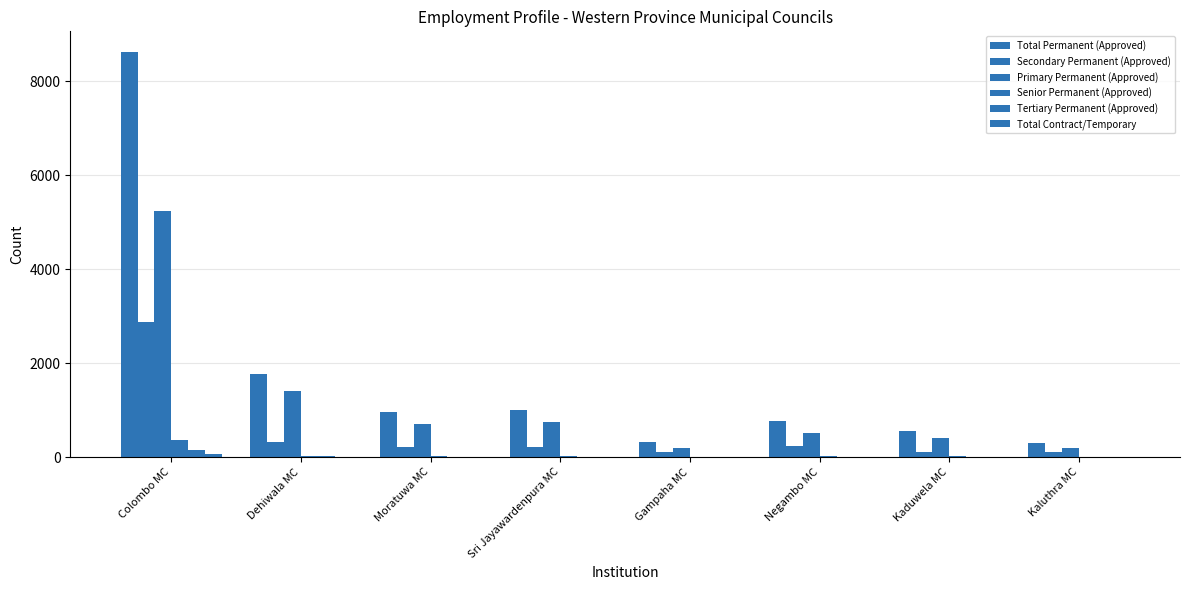

Reading left to right, list all the values displayed in this chart.

Total Permanent (Approved): Colombo MC=8630	Dehiwala MC=1759	Moratuwa MC=955	Sri Jayawardenpura MC=993	Gampaha MC=313	Negambo MC=758	Kaduwela MC=544	Kaluthra MC=305
Secondary Permanent (Approved): Colombo MC=2866	Dehiwala MC=328	Moratuwa MC=221	Sri Jayawardenpura MC=222	Gampaha MC=111	Negambo MC=227	Kaduwela MC=112	Kaluthra MC=98
Primary Permanent (Approved): Colombo MC=5245	Dehiwala MC=1396	Moratuwa MC=706	Sri Jayawardenpura MC=747	Gampaha MC=190	Negambo MC=507	Kaduwela MC=411	Kaluthra MC=201
Senior Permanent (Approved): Colombo MC=362	Dehiwala MC=23	Moratuwa MC=21	Sri Jayawardenpura MC=19	Gampaha MC=9	Negambo MC=17	Kaduwela MC=14	Kaluthra MC=4
Tertiary Permanent (Approved): Colombo MC=157	Dehiwala MC=12	Moratuwa MC=7	Sri Jayawardenpura MC=5	Gampaha MC=3	Negambo MC=7	Kaduwela MC=7	Kaluthra MC=2
Total Contract/Temporary: Colombo MC=66	Dehiwala MC=4	Moratuwa MC=2	Sri Jayawardenpura MC=4	Gampaha MC=1	Negambo MC=3	Kaduwela MC=4	Kaluthra MC=2